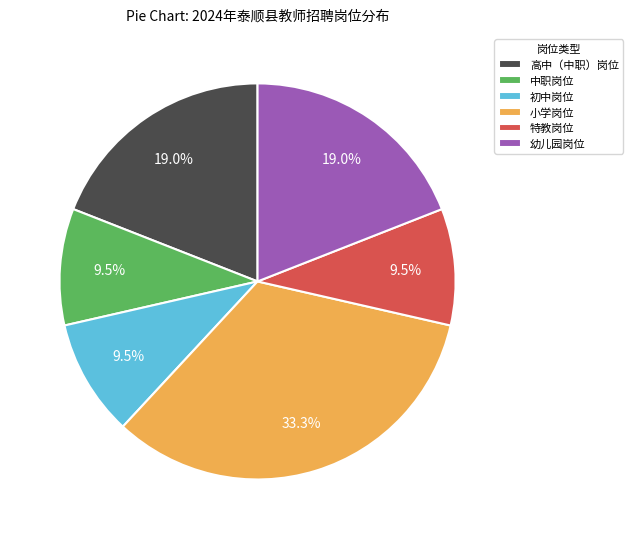

Does any single category account for the majority?

No